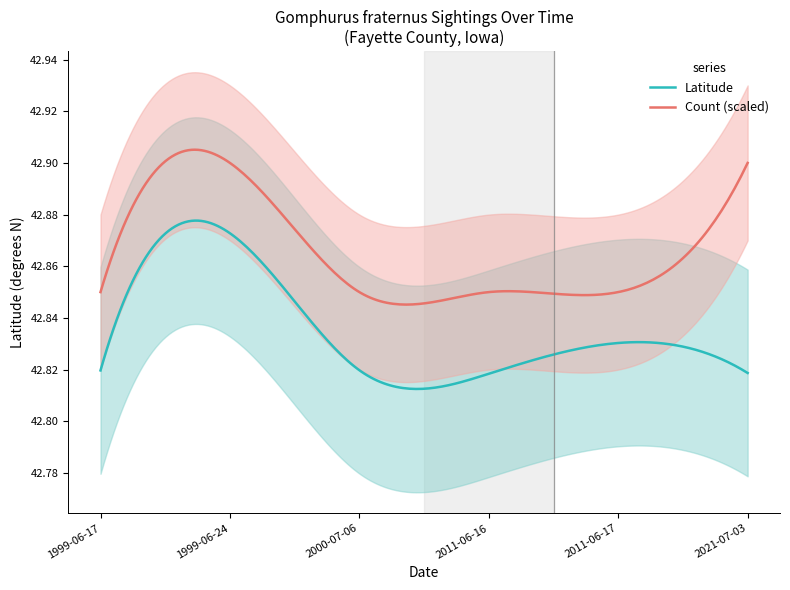

True or false: Count and Latitude intersect in this chart.

False